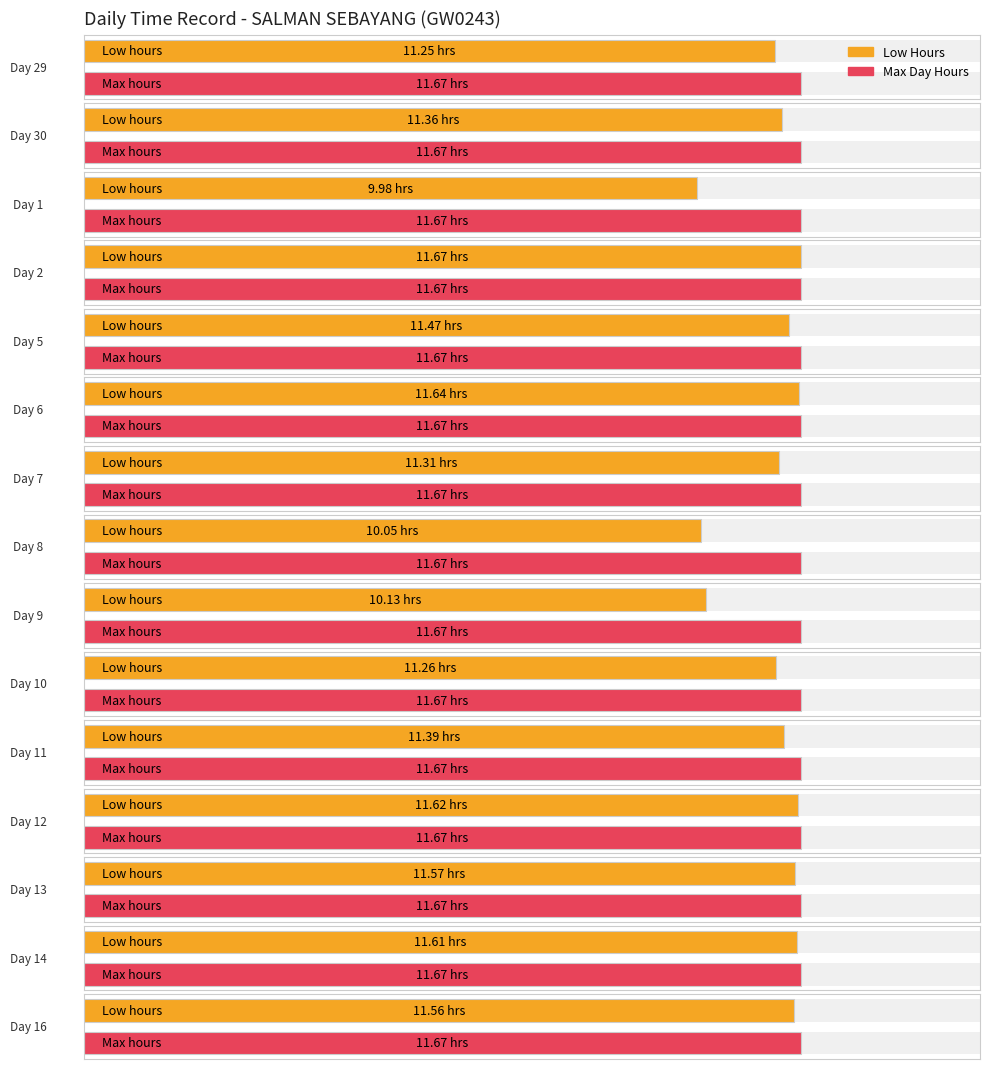

The Low (hours) series shows 10.0 at 1. True or false?

True